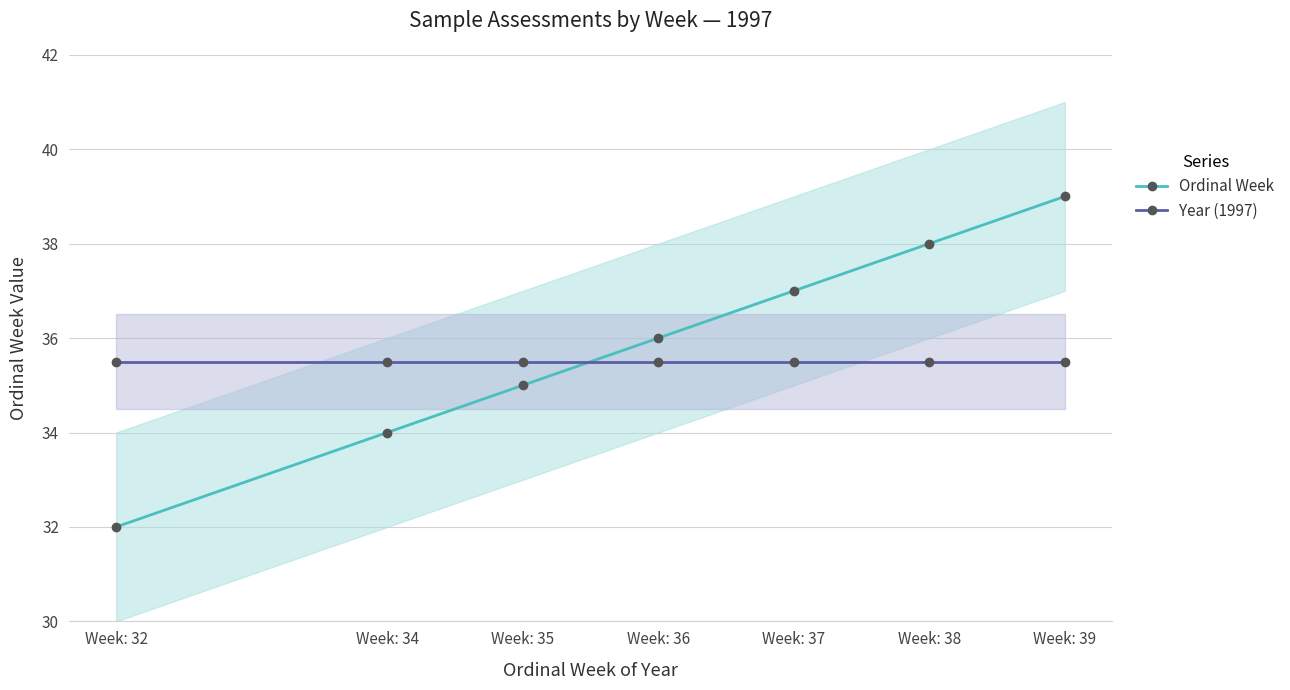

Which series changed the most between Week: 36 and Week: 39?

Ordinal Week